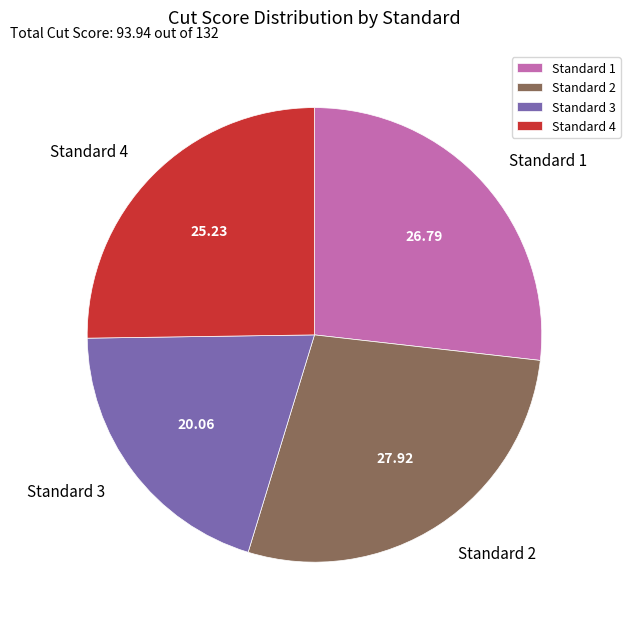

Is Standard 2 the majority of the pie?

No